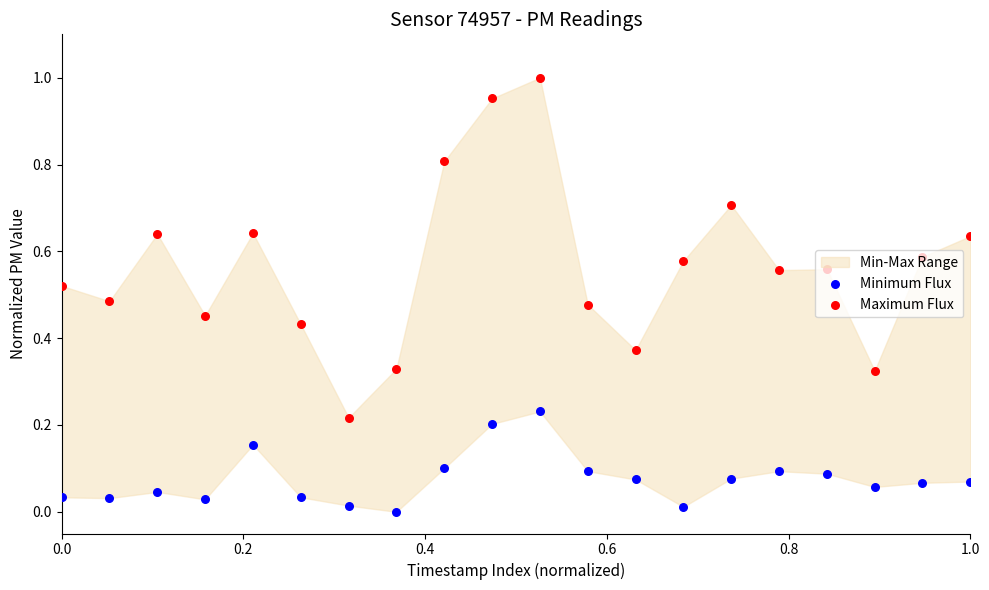

Which series reaches the minimum Y coordinate?

Minimum Flux